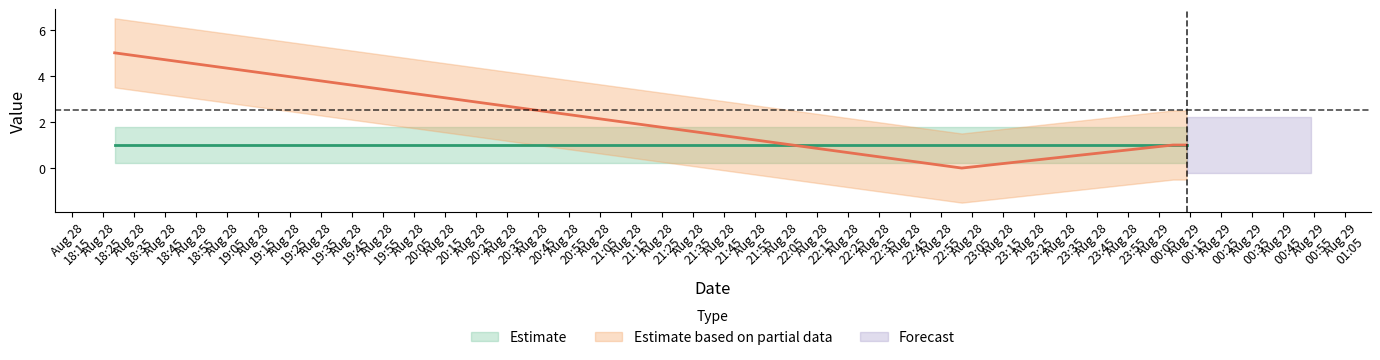

True or false: the data has more than 1 interior local peaks.

False